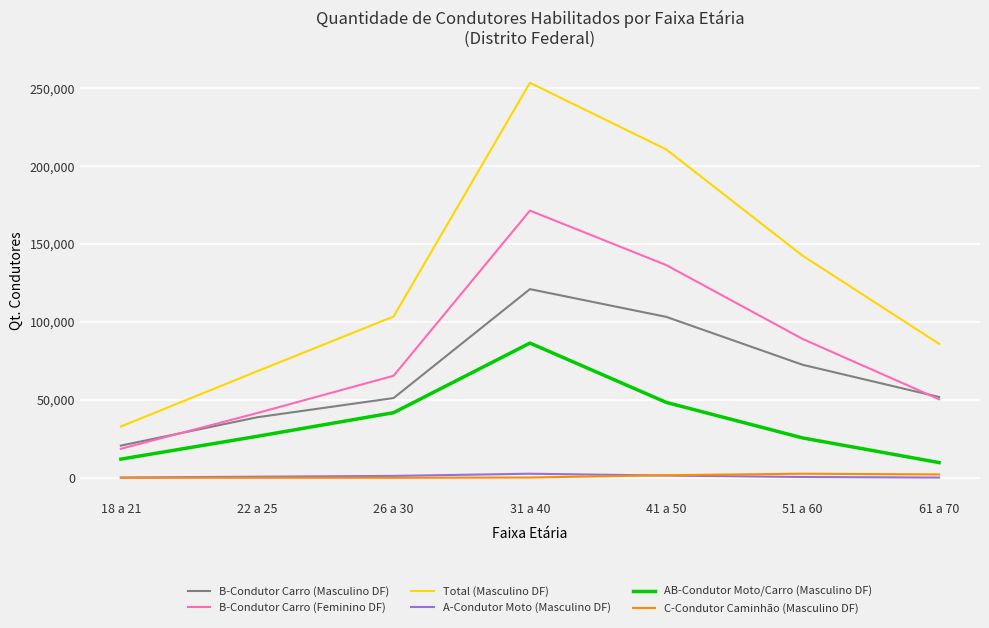

What is the difference between the maximum and minimum values in the B-Condutor Carro (Masculino DF) series?

100374